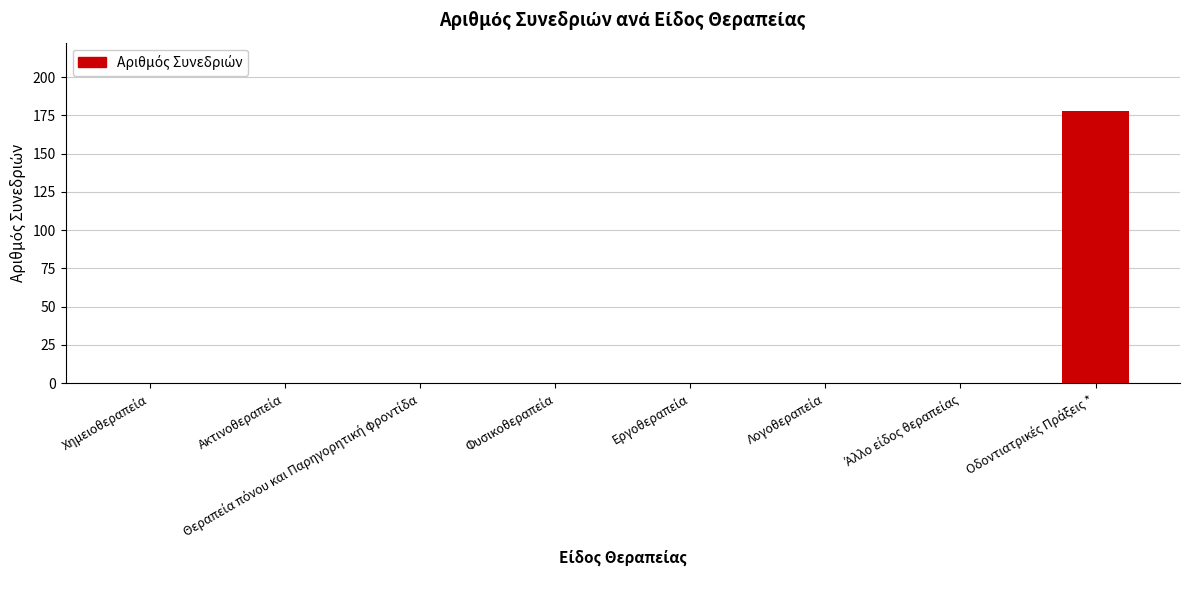

What is the greatest value displayed?

178